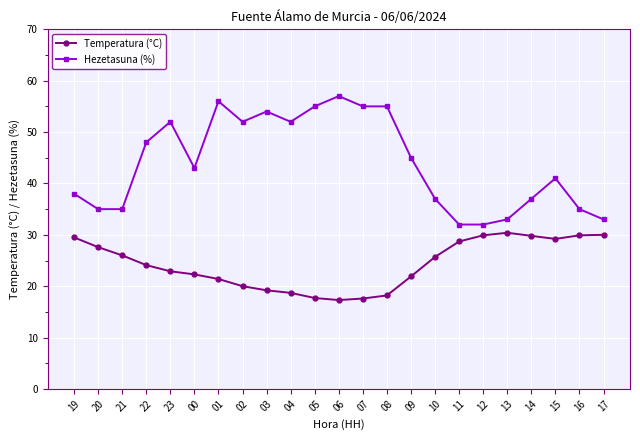

True or false: Hezetasuna (%) and Temperatura (°C) cross at least once.

False